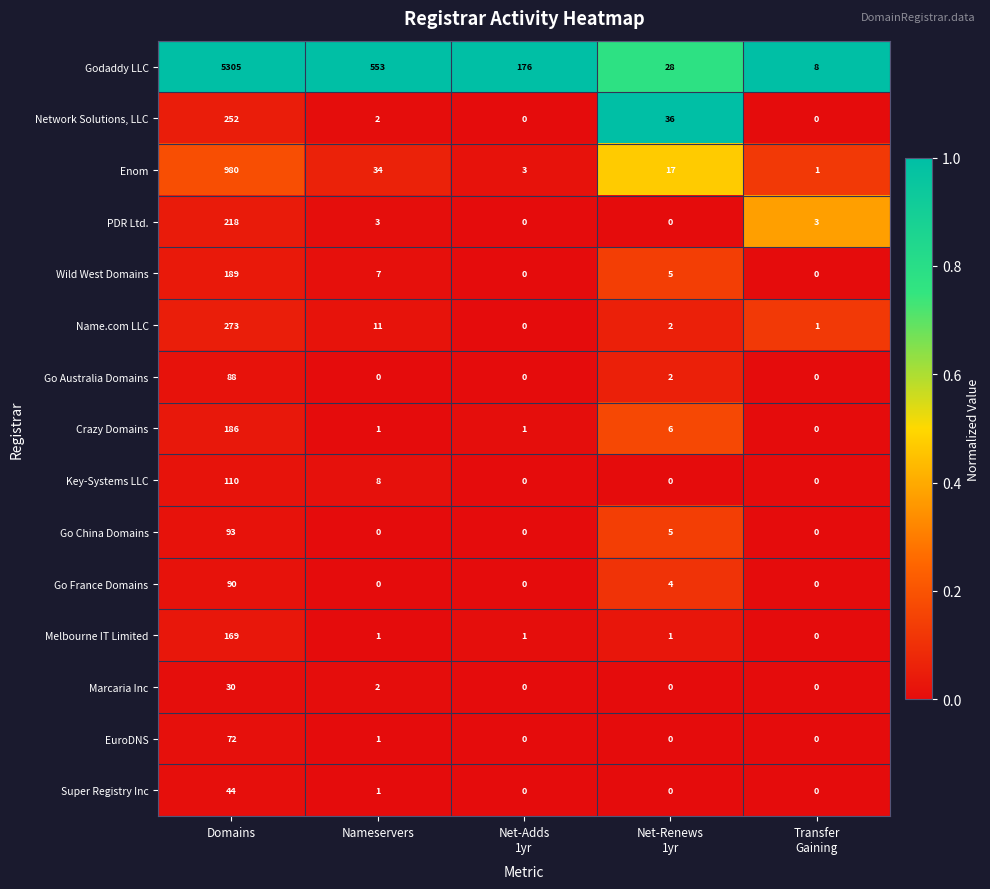

What is the greatest value displayed?

5305